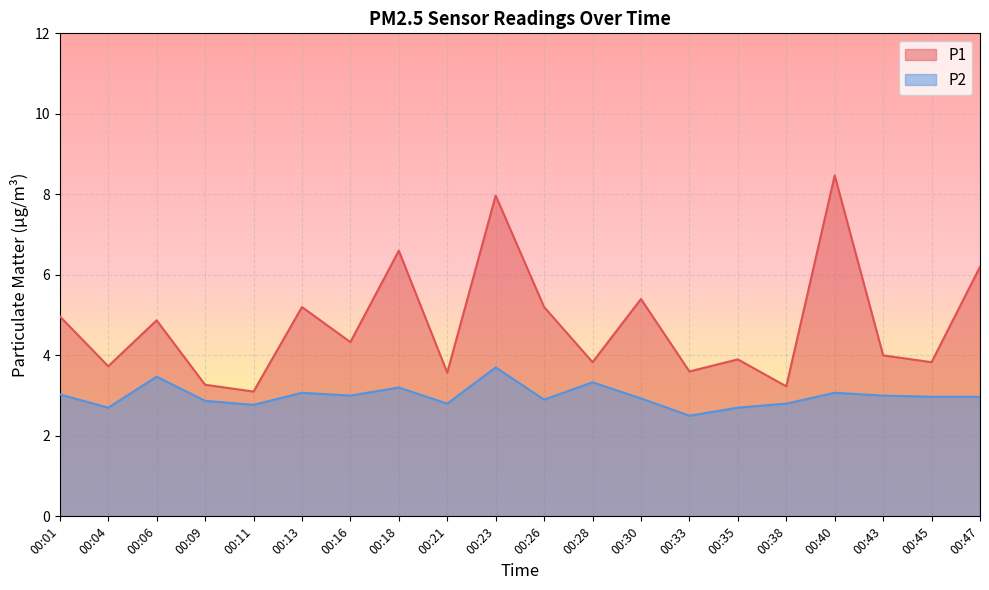

At which category does P1 reach its first local peak?

00:06